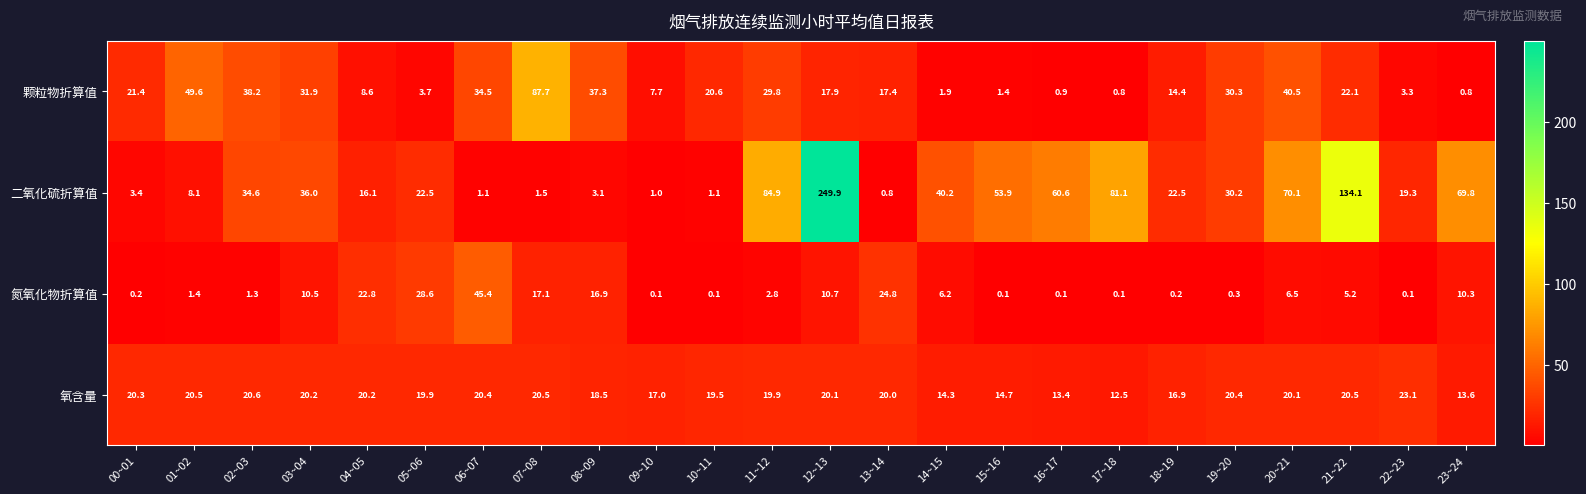

True or false: 氧含量 has a value of 20.2 at 03~04.

True